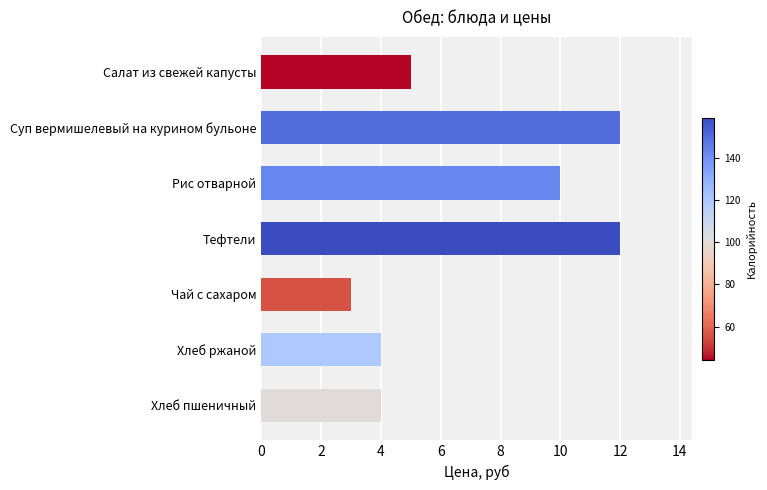

Reading bottom to top, extract all data points from this chart.

4	4	3	12	10	12	5